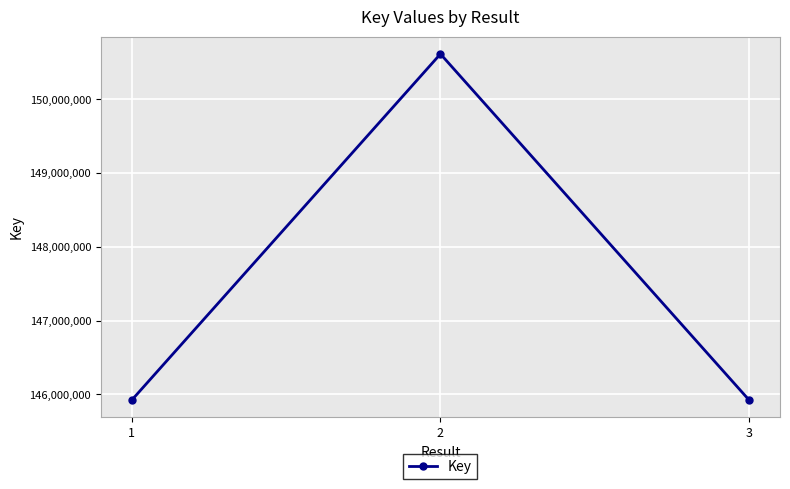

What is the ratio of the value at 1 to the value at 3?

1.0